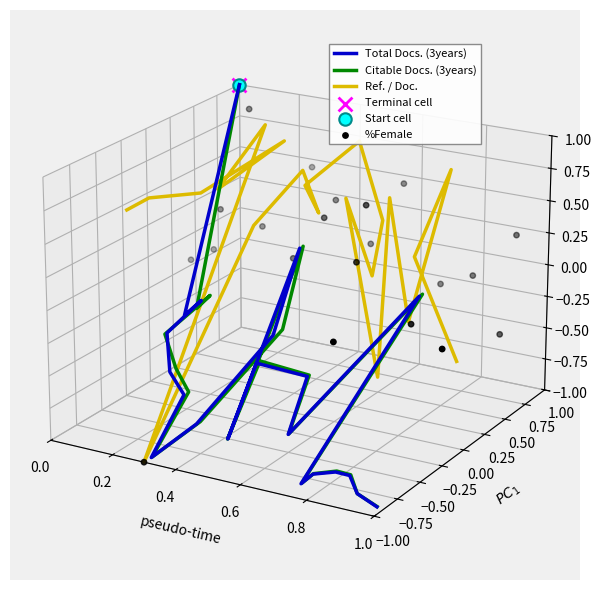

Which series contains the lowest Y value?

Total Docs. (3years)